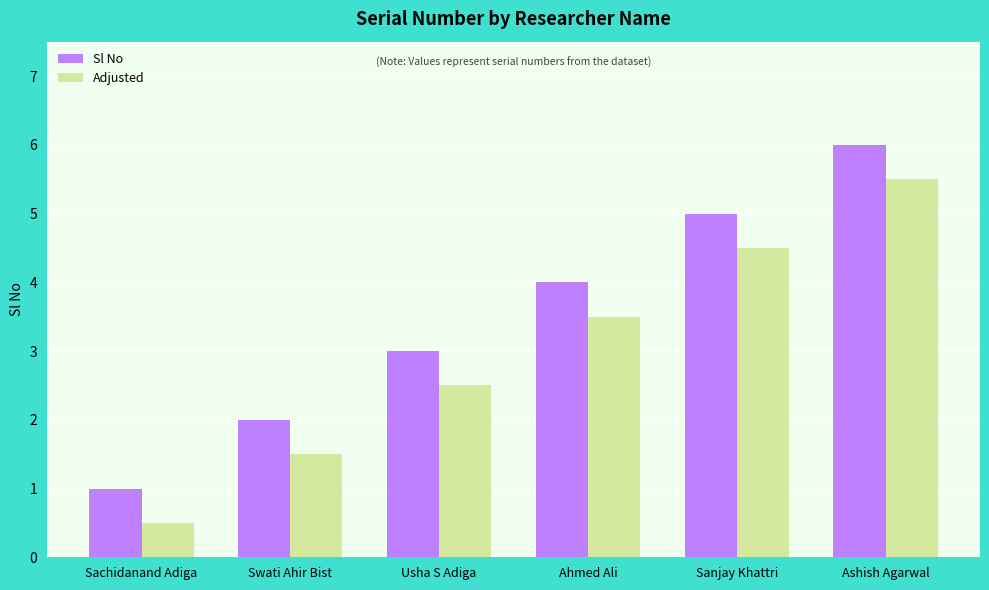

Which label corresponds to the largest value in the chart?

Ashish Agarwal